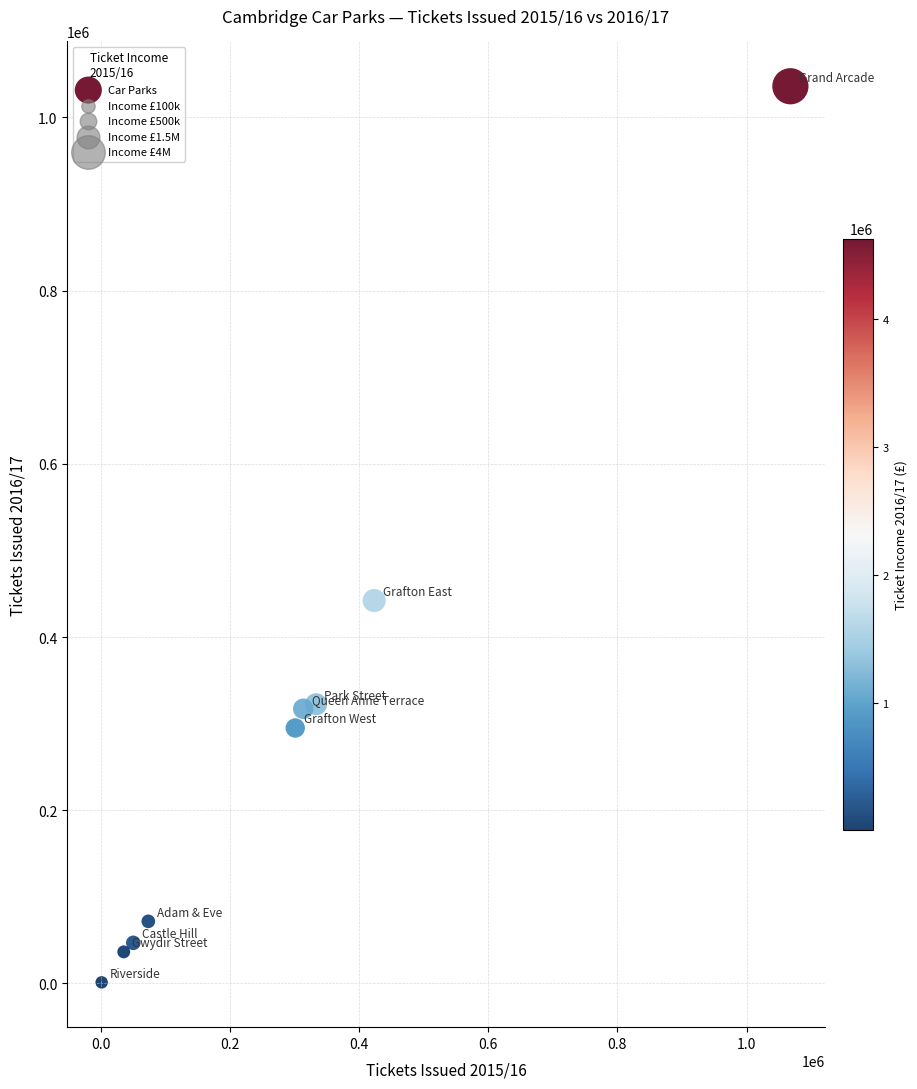

What is the average X value?

288724